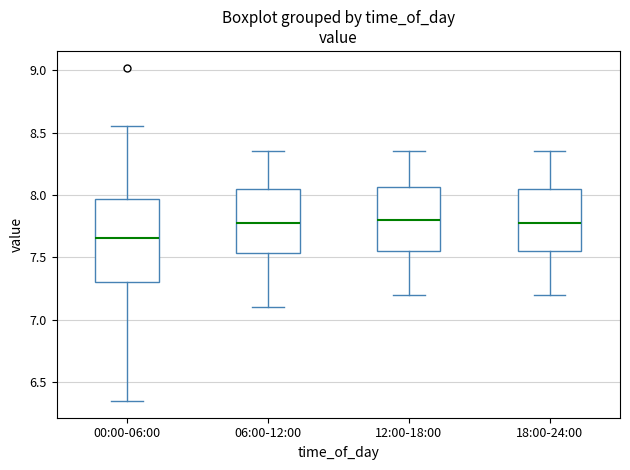

Comparing the boxes themselves (not the whiskers), which one is the tallest?

00:00-06:00